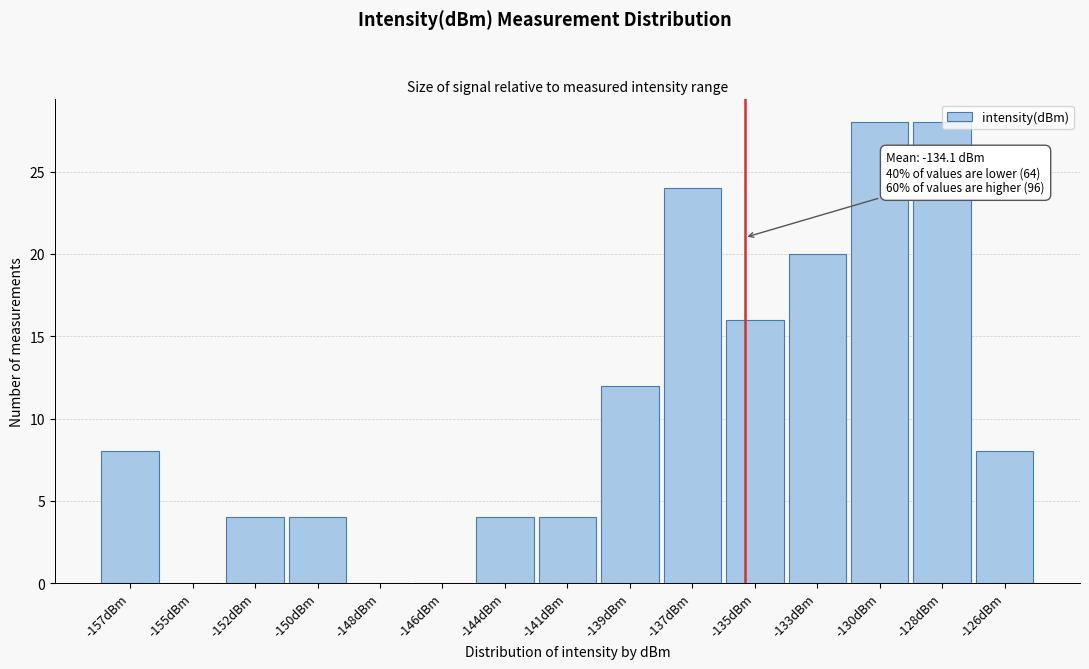

What is the sum of all values?

160